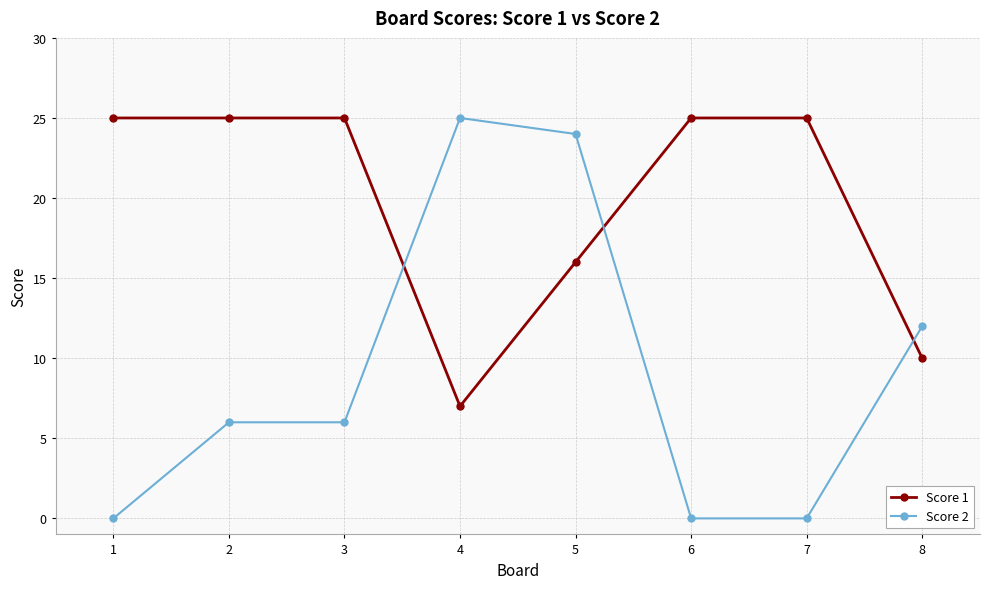

Rank the series at 5 from highest to lowest value.

Score 2, Score 1